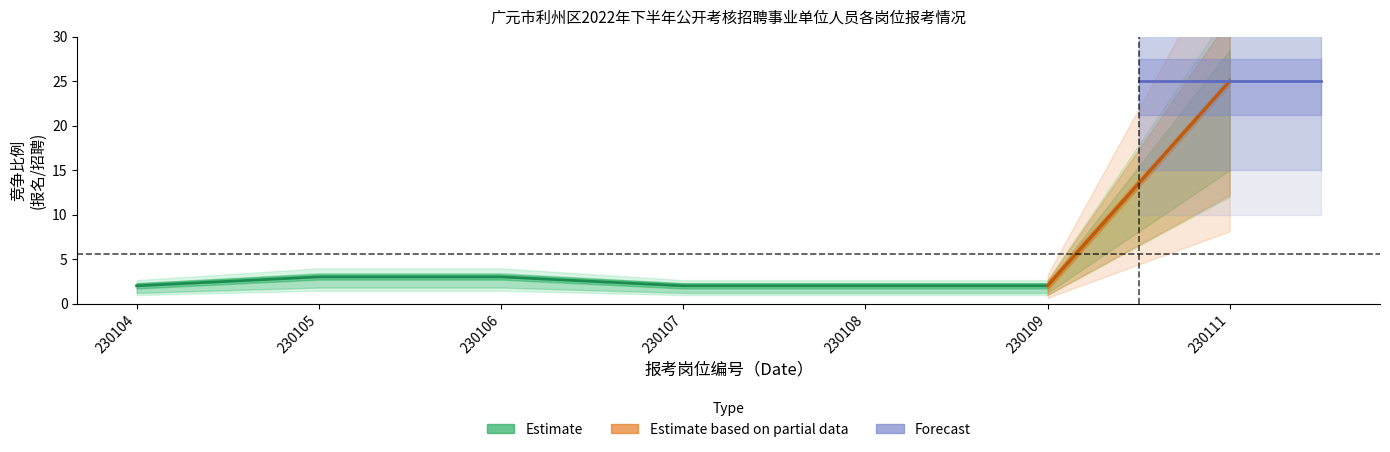

What is the minimum value for 招聘人数_estimate?

1